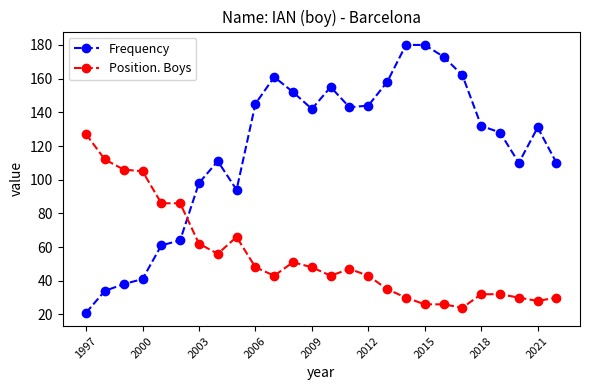

Which series has the largest range (max minus min)?

Frequency